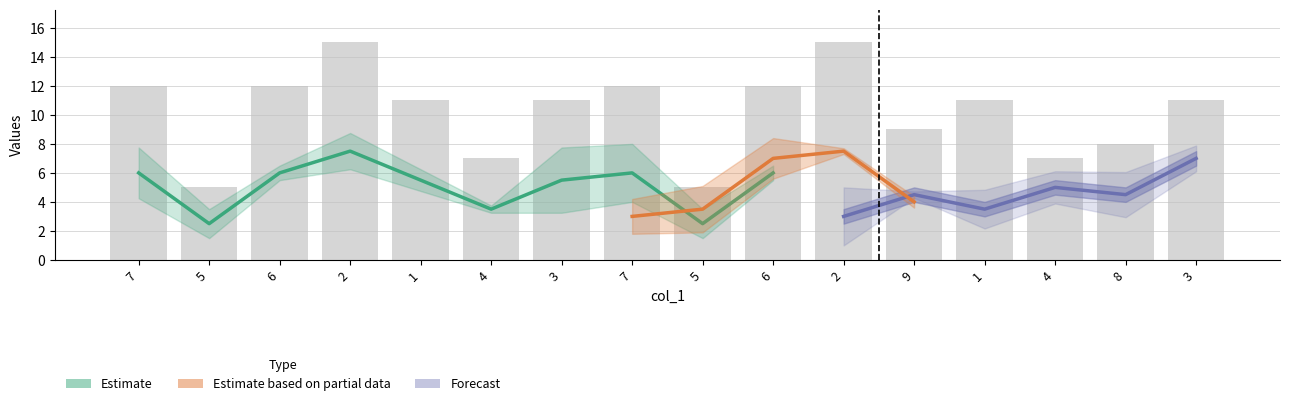

Are the bars horizontal?

No